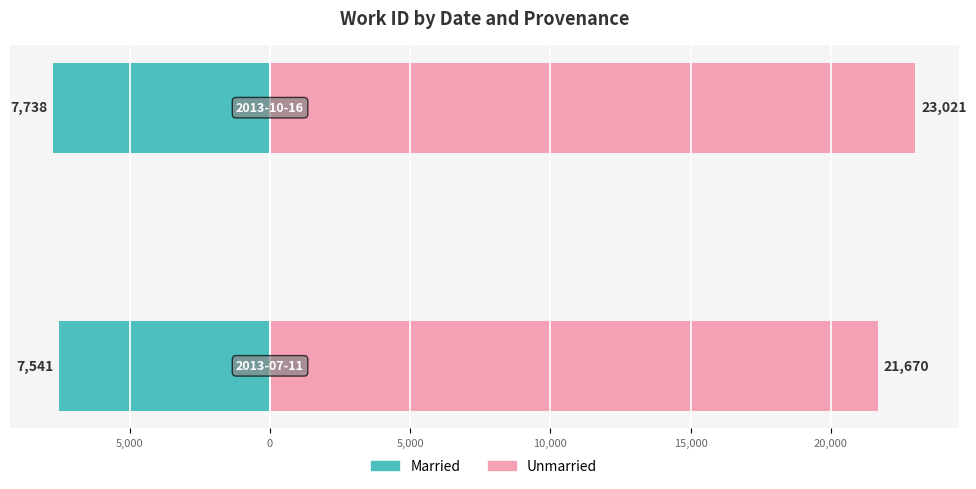

Reading left to right, what are all the values shown in this chart?

Married: -7541	-7738
Unmarried: 21670	23021